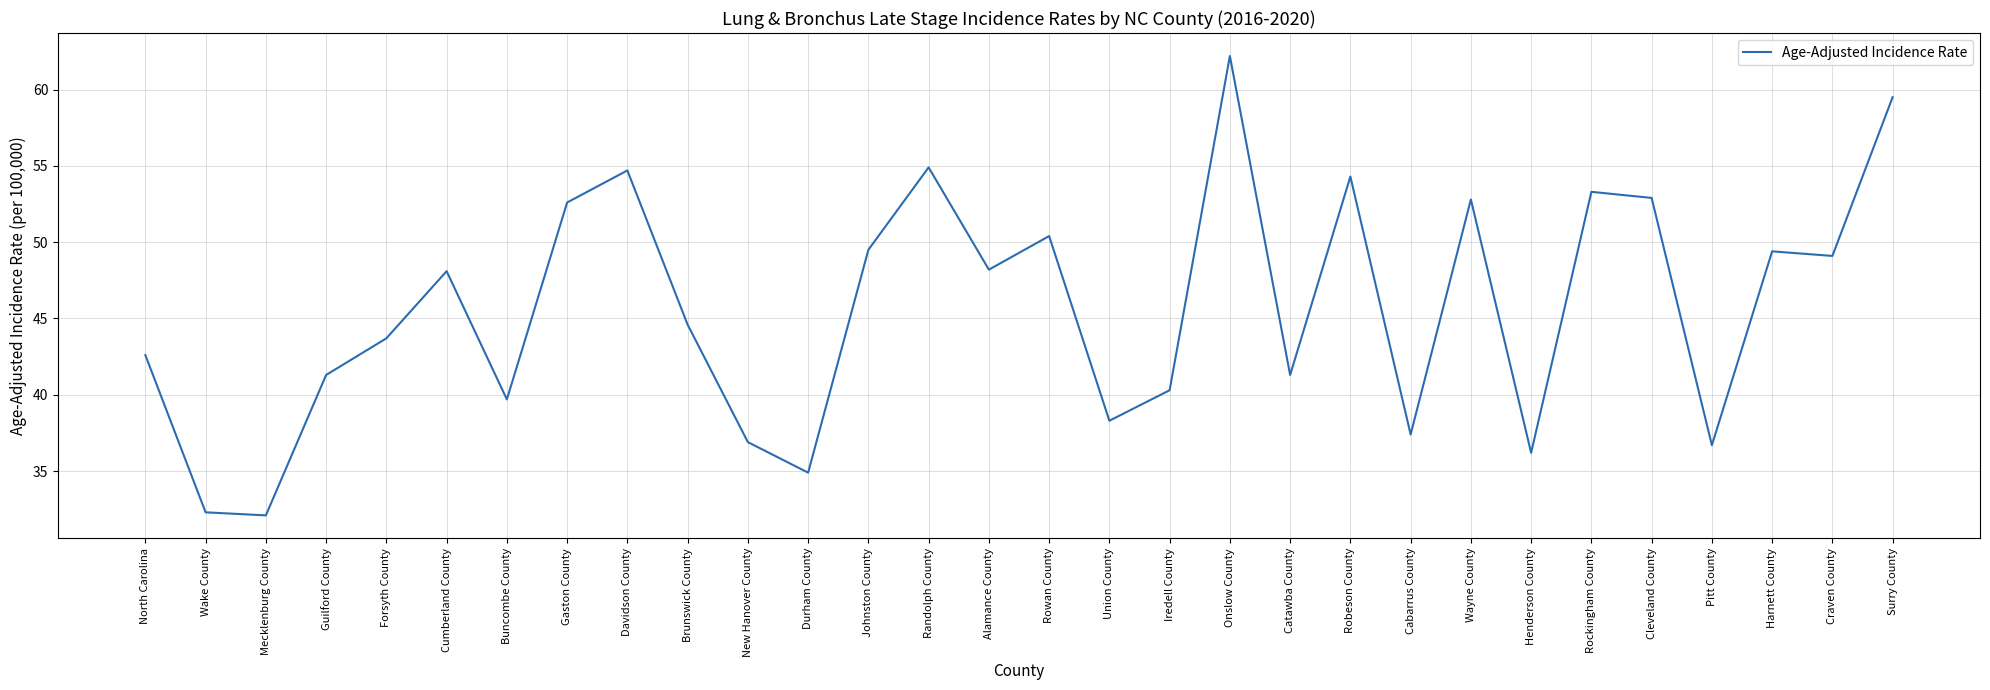

What is the average value?

45.7